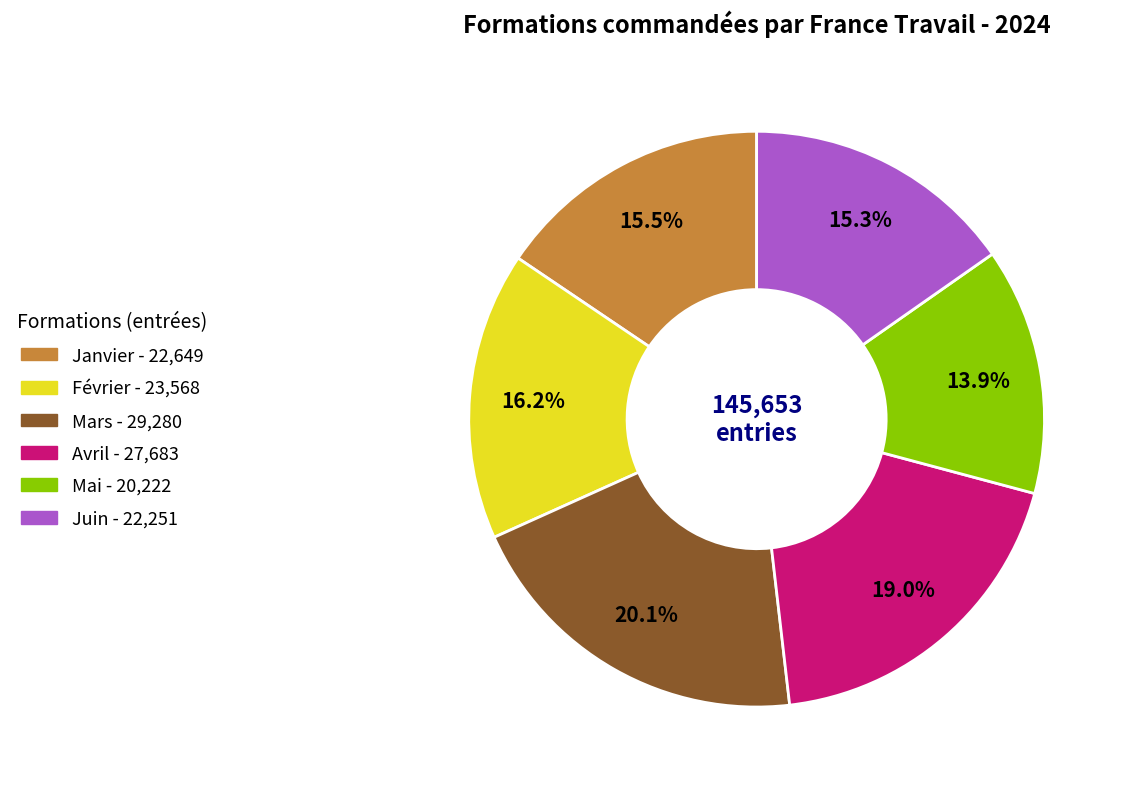

Is it true that Juin is 24% of the pie?

False